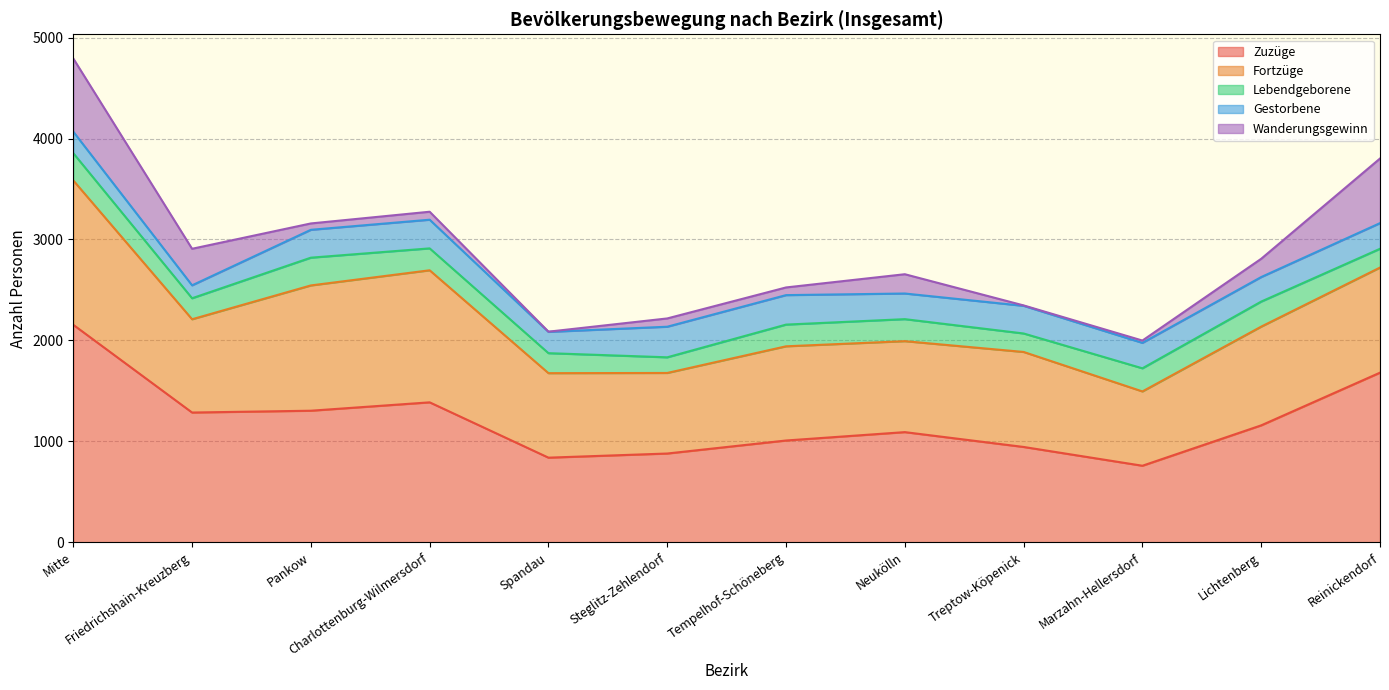

What is the label of the 5th point from the left?

Spandau